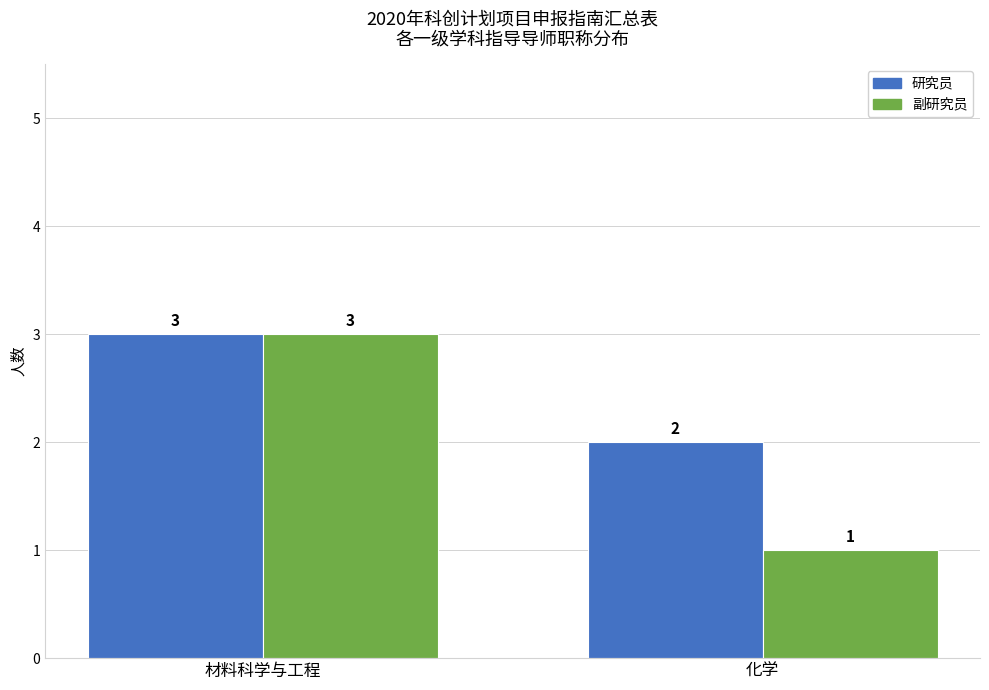

What is the value of the 副研究员 bar at the 2nd from the left?

1